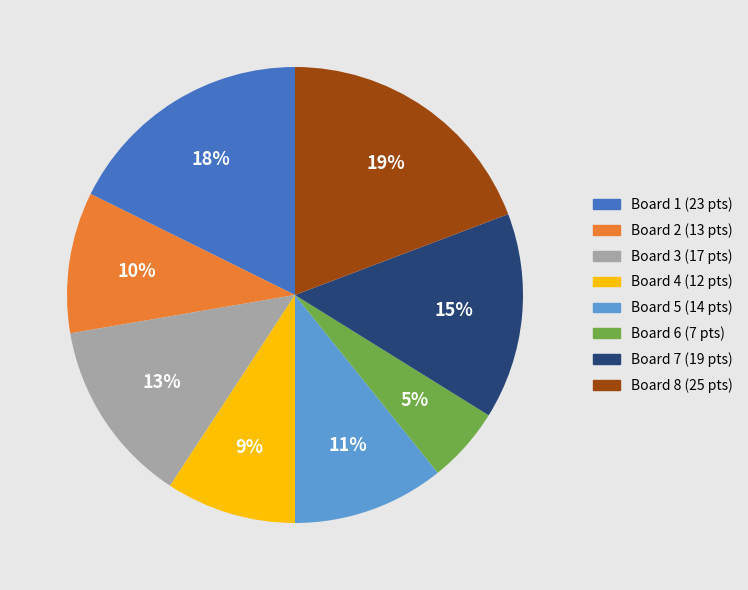

To the nearest percent, what is the average slice percentage?

12%